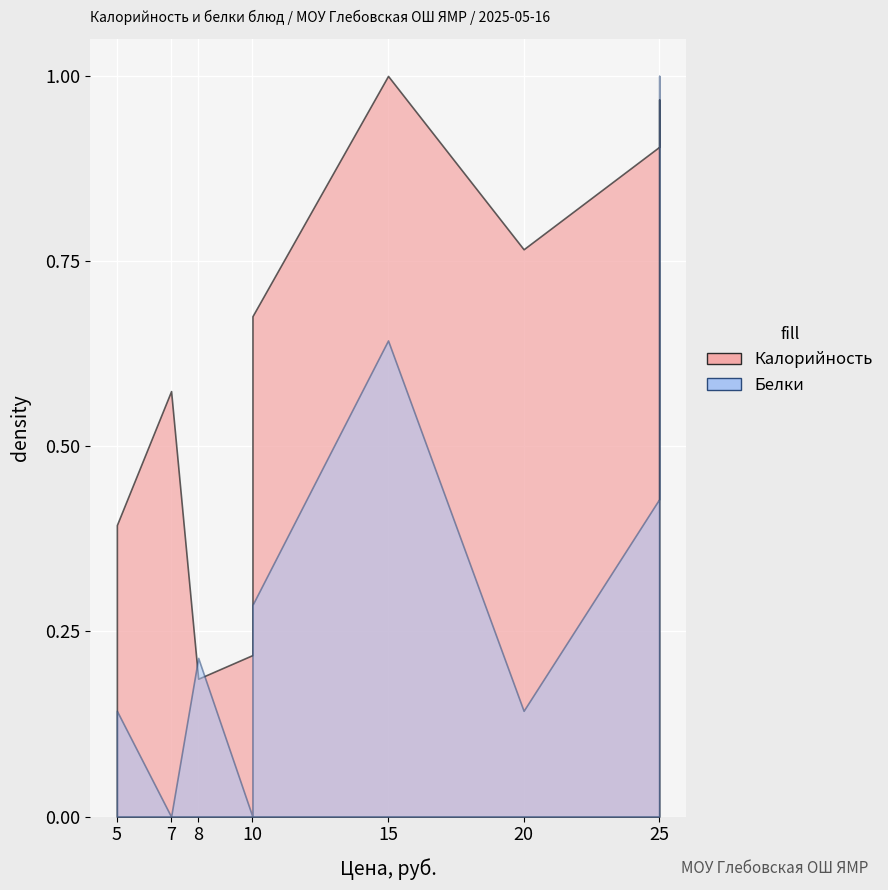

Rank the series at Бутерброд с сыром from highest to lowest value.

Калорийность, Белки